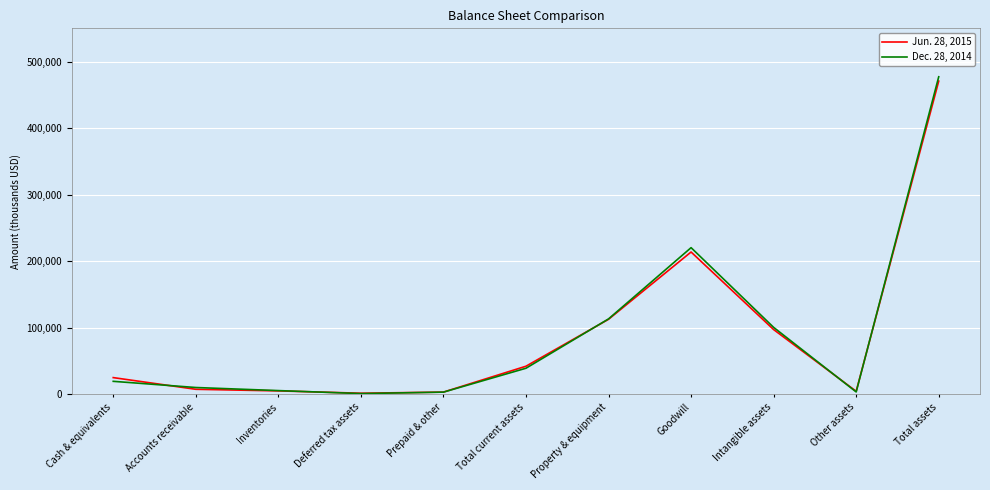

What is the difference between the maximum and minimum values in the Dec. 28, 2014 series?

476183